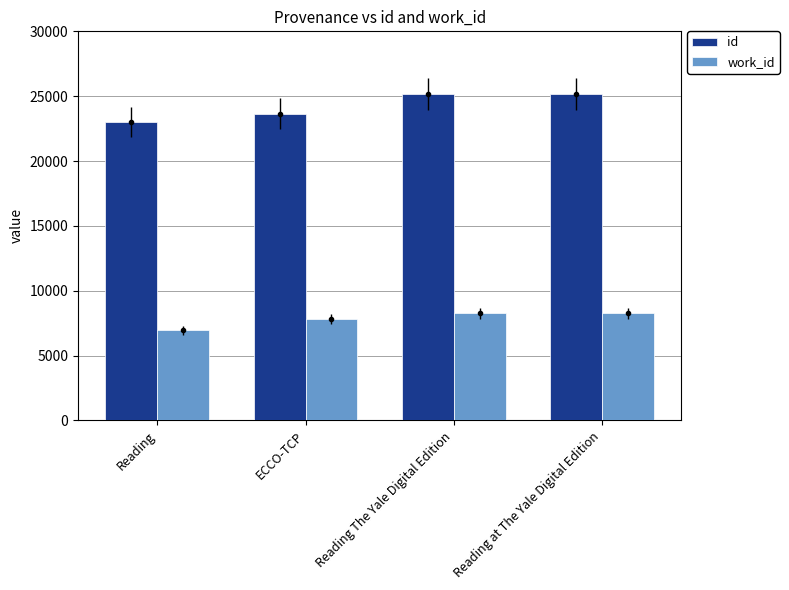

Between Reading and Reading at The Yale Digital Edition, which series saw the biggest shift?

id